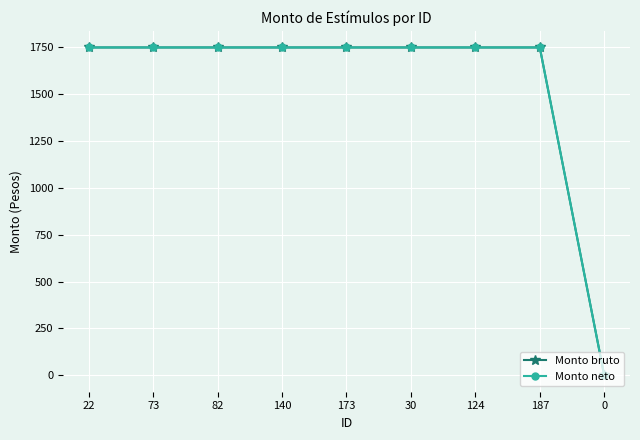

What are all the series names shown in the legend?

Monto bruto, Monto neto